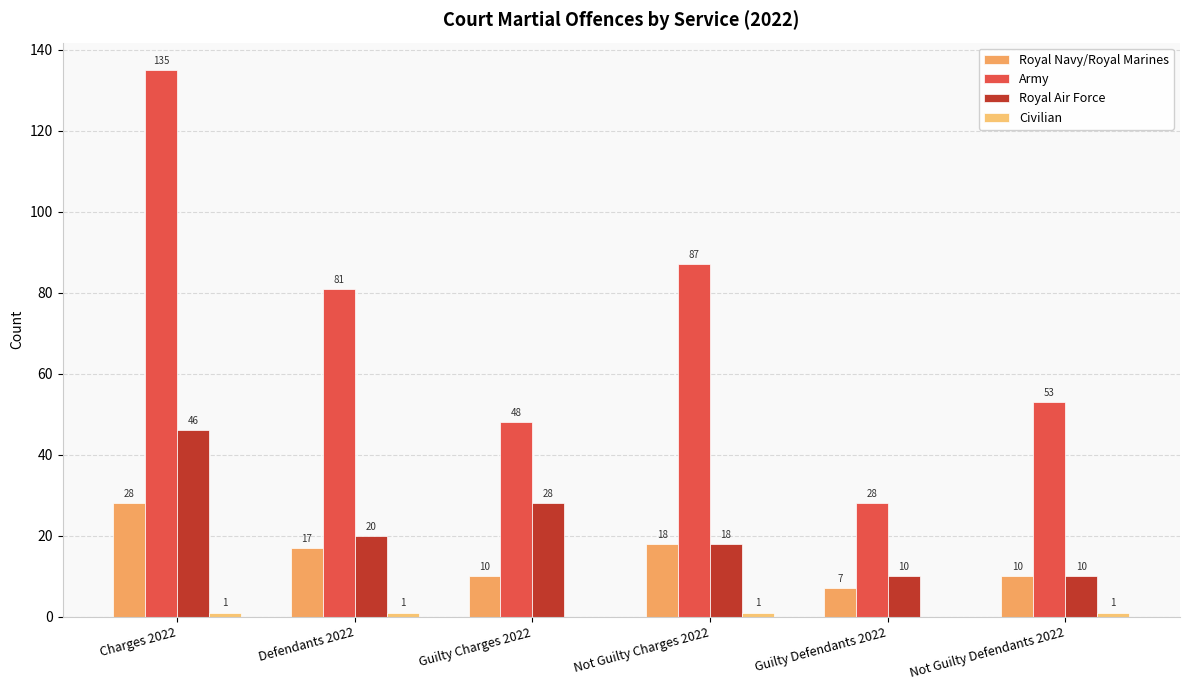

What is the average value of the Royal Air Force series?

22